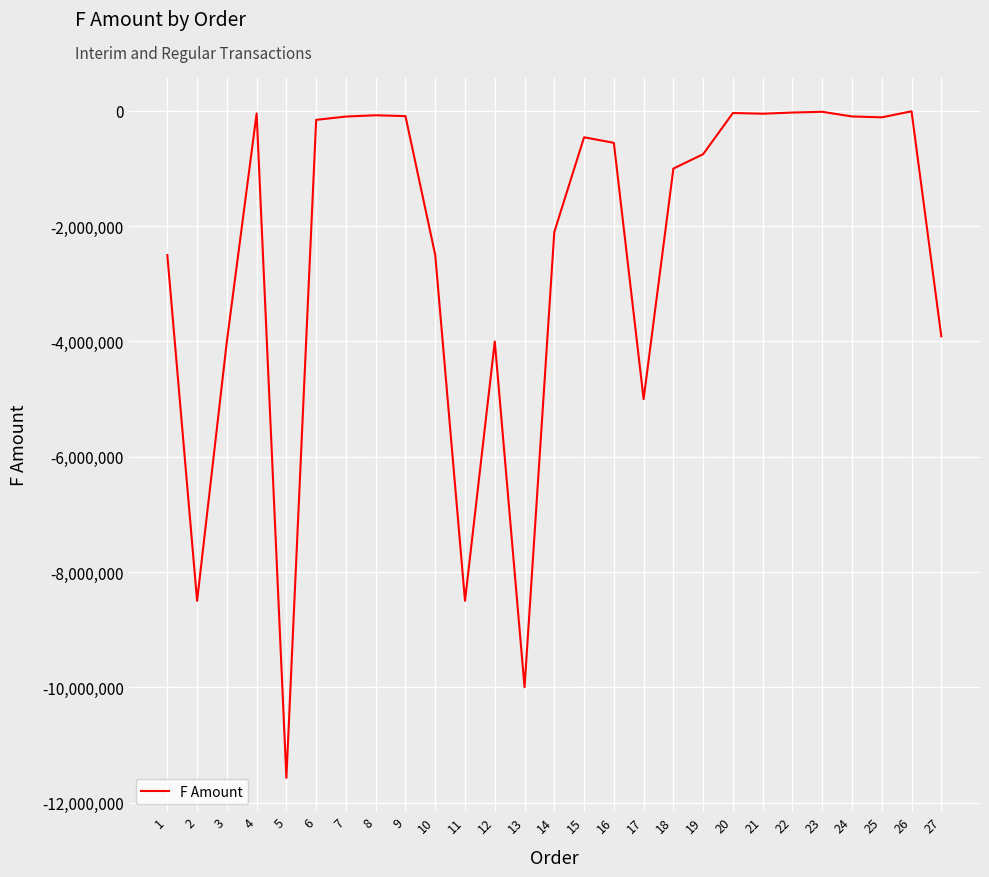

How many lines are shown in the chart?

1